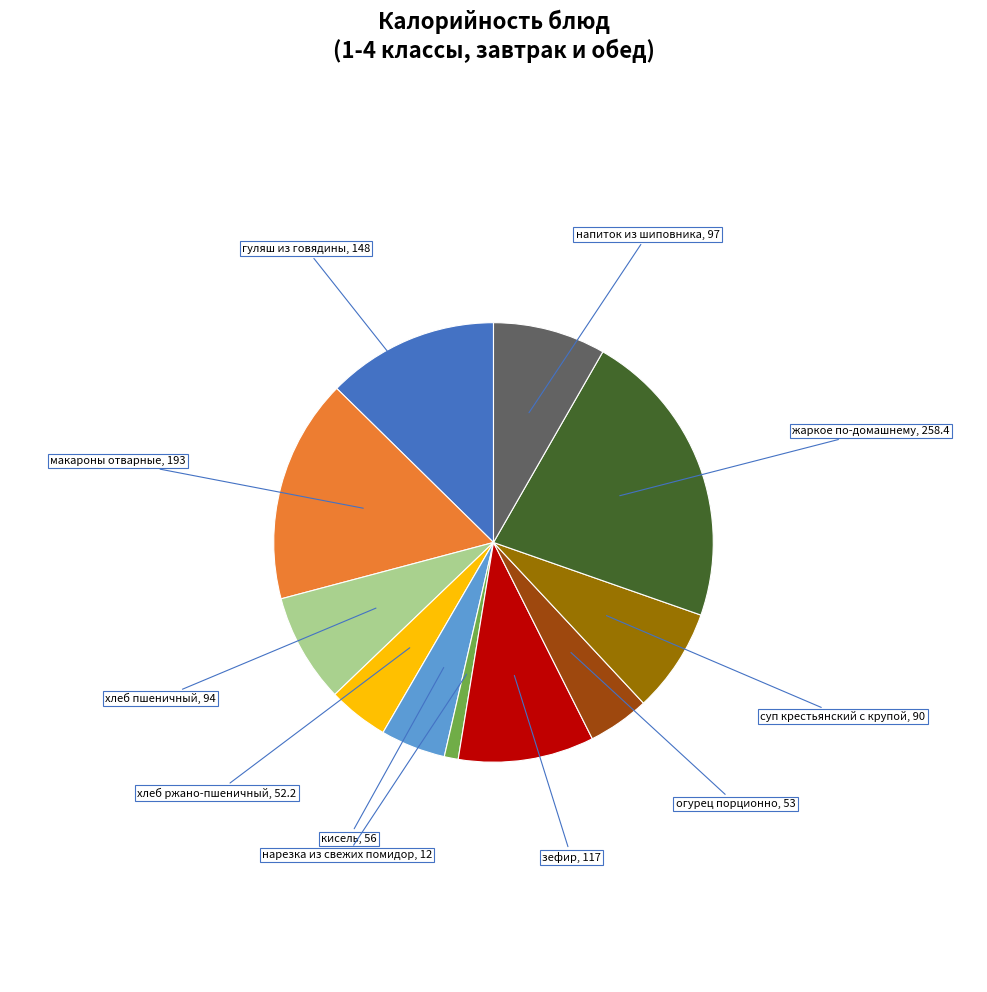

Is there any slice that represents more than half of the pie?

No